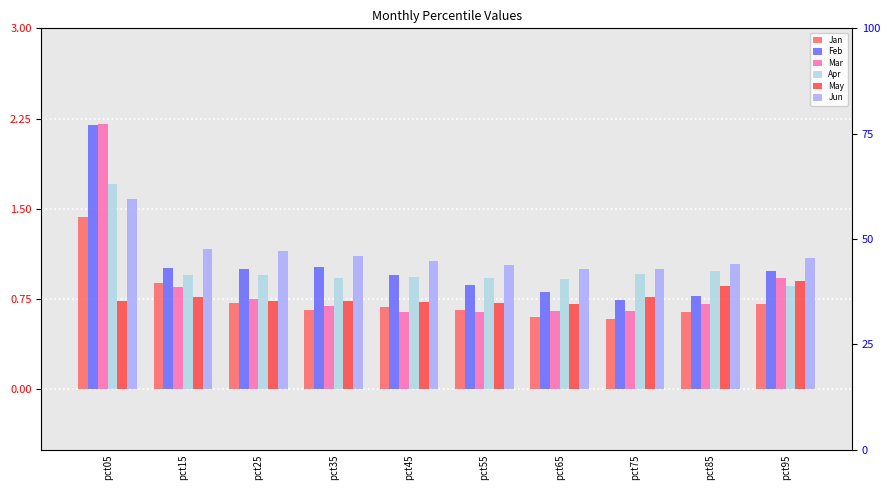

Is it true that Jan equals 0.6 at pct75?

True